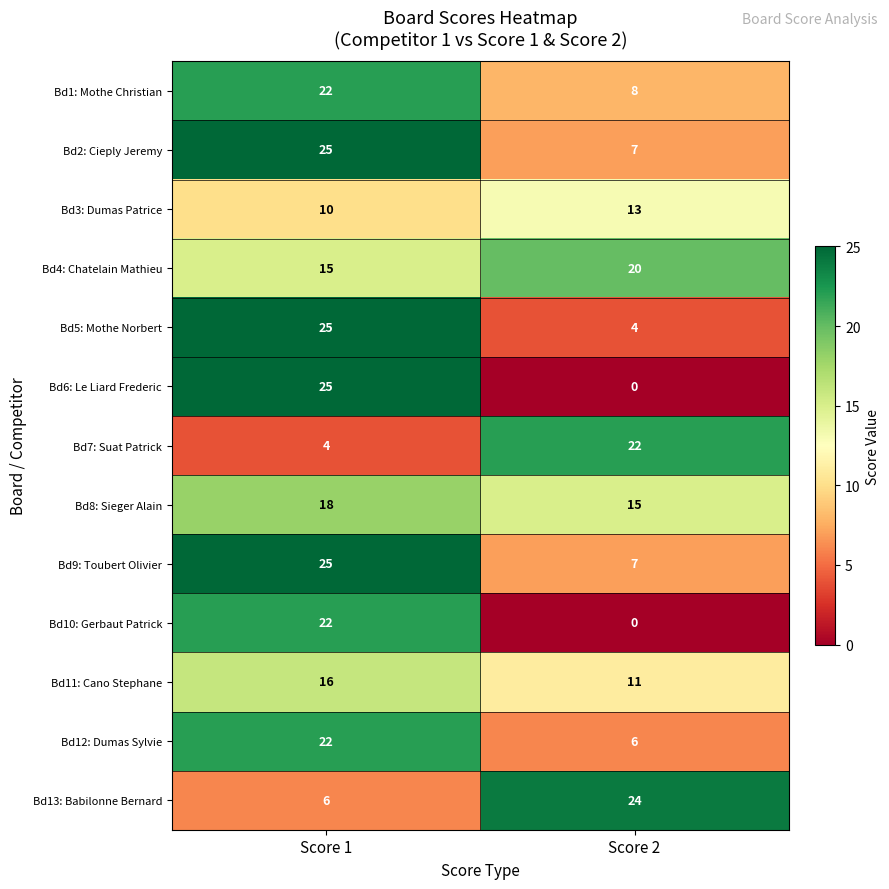

At how many categories does at least one series exceed 16?

2